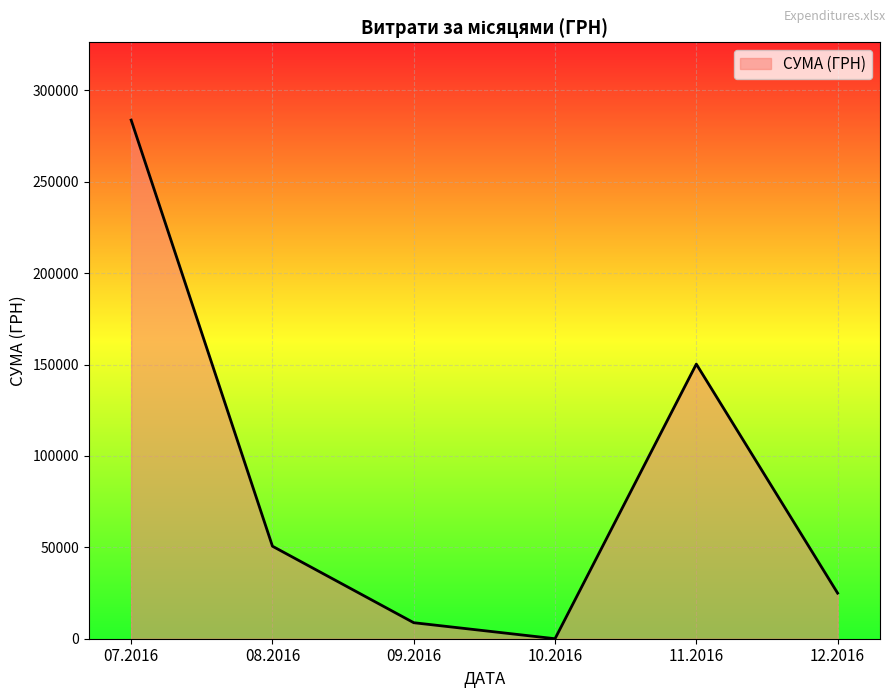

How many interior local peaks (higher than both neighbors) does the data have?

1